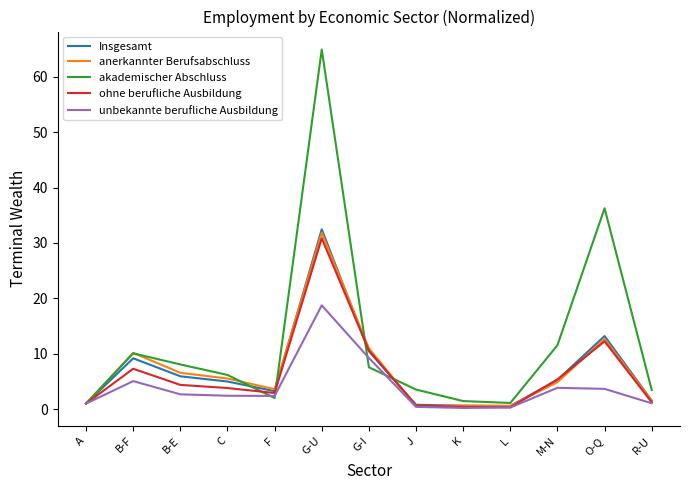

Between B-F and G-U, which series saw the biggest shift?

akademischer Abschluss